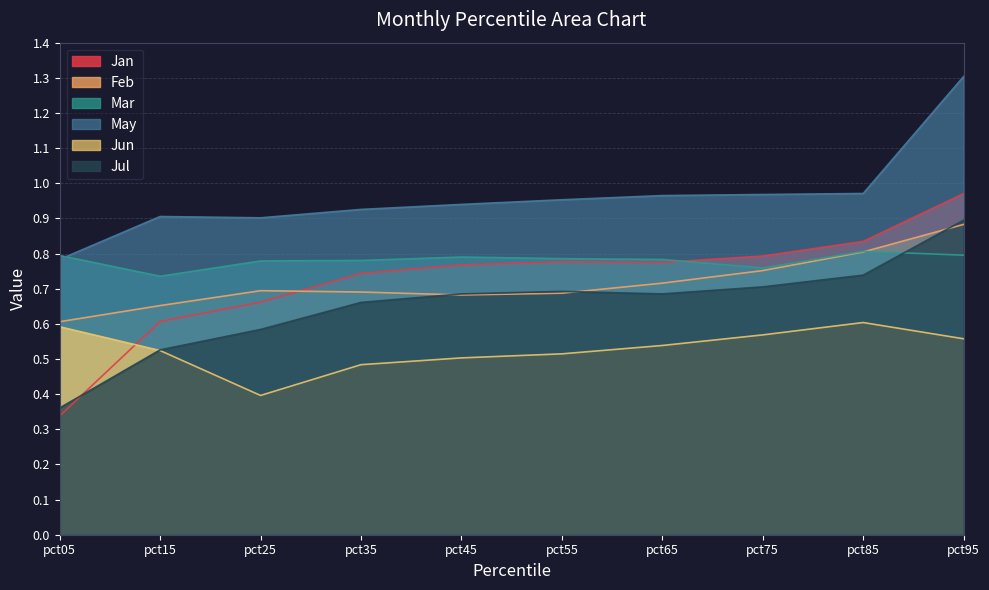

What is the value of the May point at the 7th from the left?

1.0